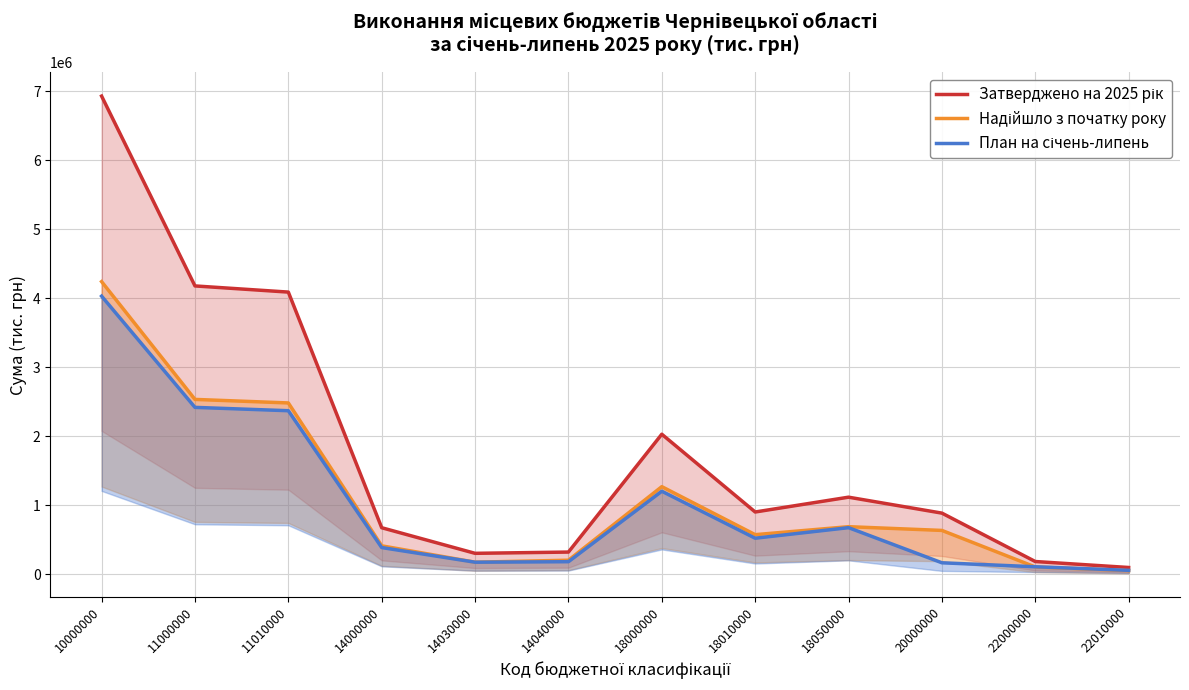

How many lines are shown in the chart?

3